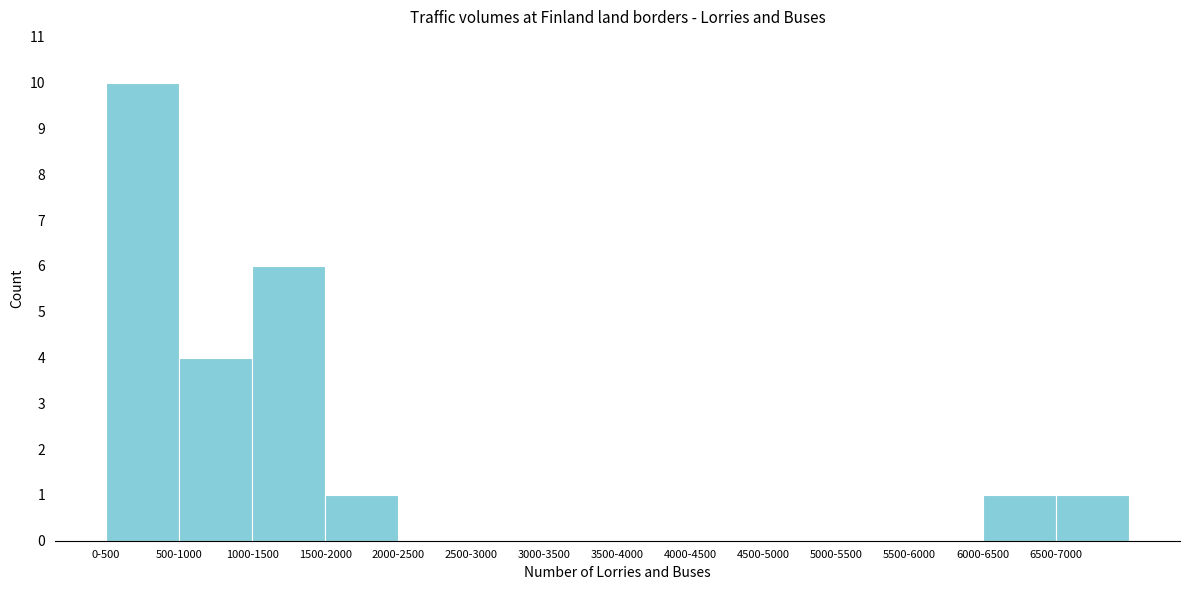

Reading left to right, extract all data points from this chart.

0-500=10	500-1000=4	1000-1500=6	1500-2000=1	2000-2500=0	2500-3000=0	3000-3500=0	3500-4000=0	4000-4500=0	4500-5000=0	5000-5500=0	5500-6000=0	6000-6500=1	6500-7000=1